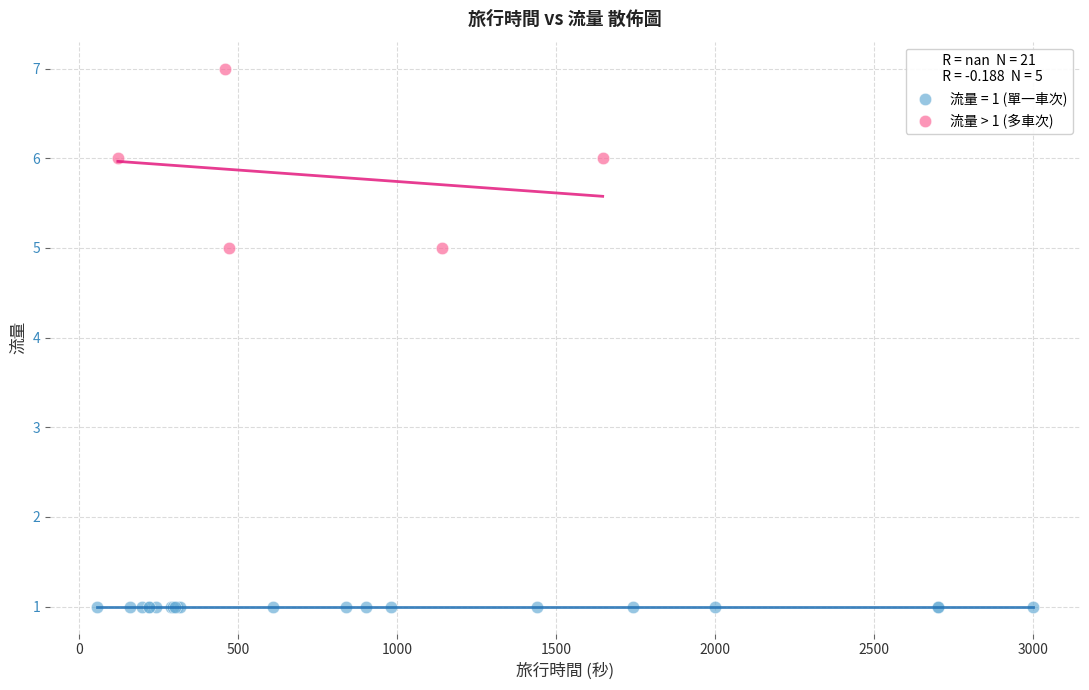

Which series contains the lowest Y value?

流量 = 1 (單一車次)